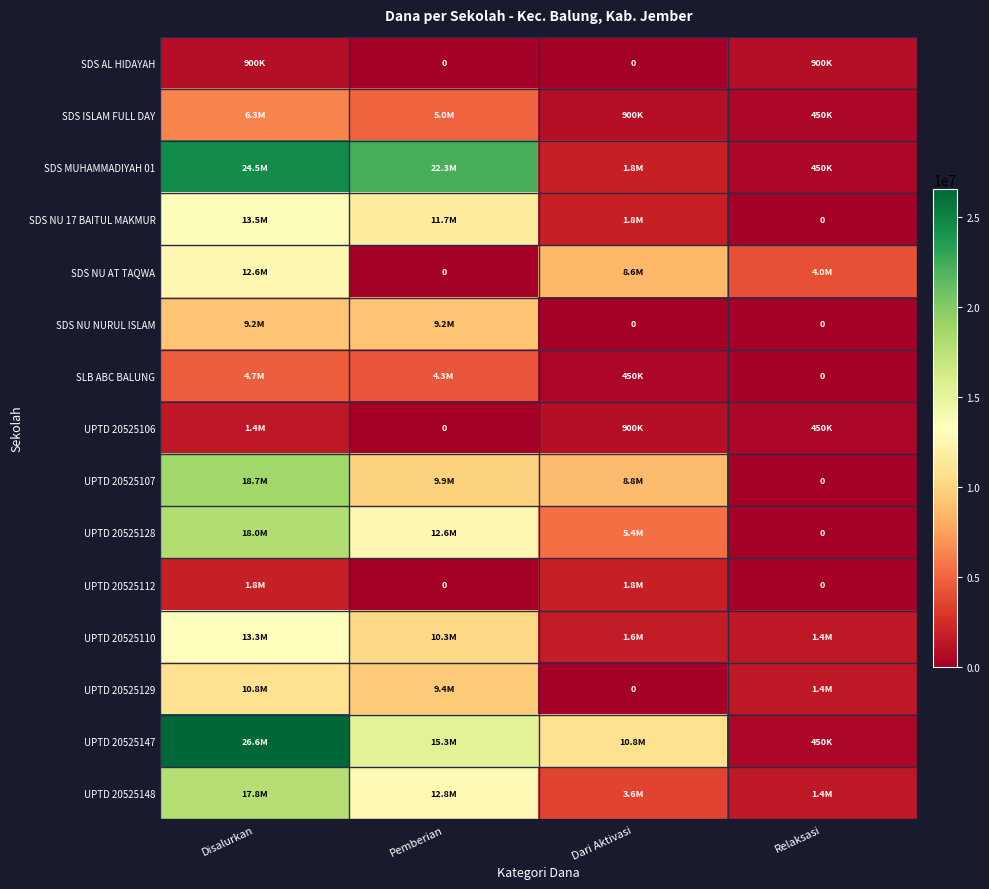

Which series has the largest total across all categories?

UPTD 20525147